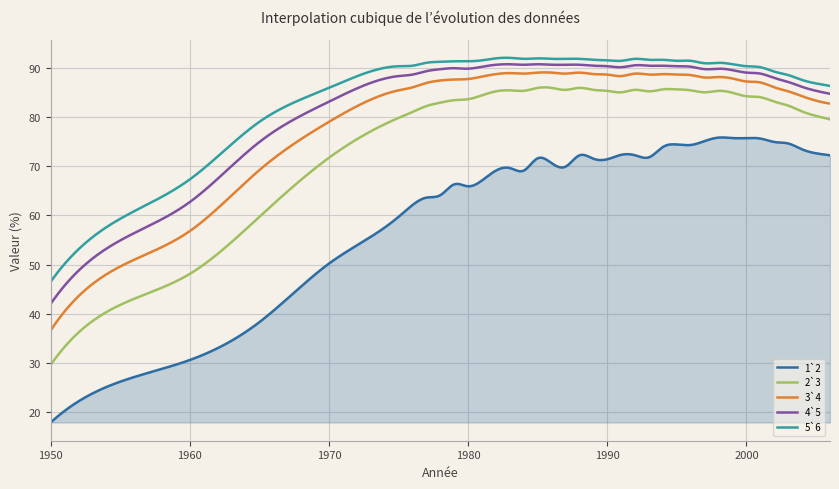

True or false: 4`5 and 2`3 intersect in this chart.

False